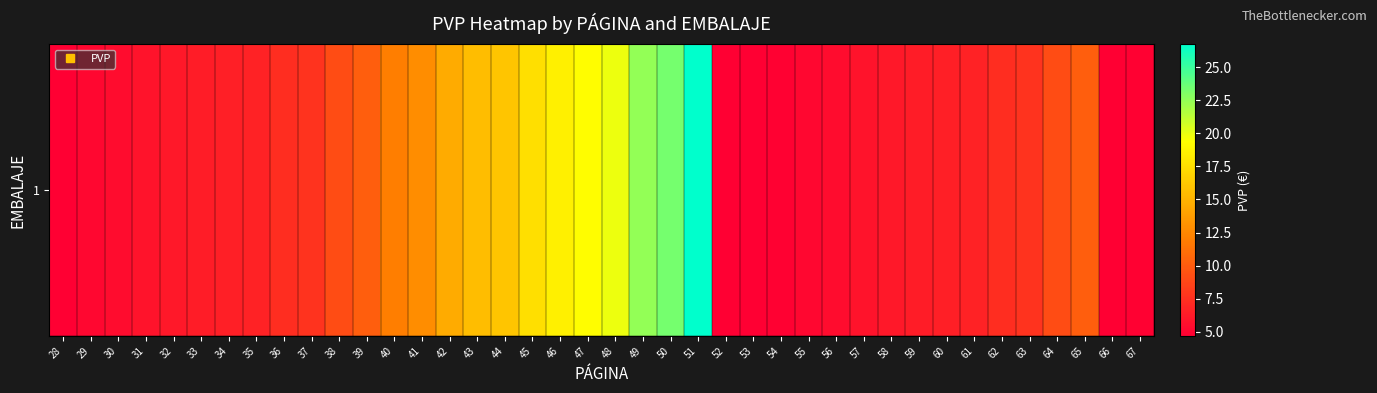

At which label is the value closest to 15?

42